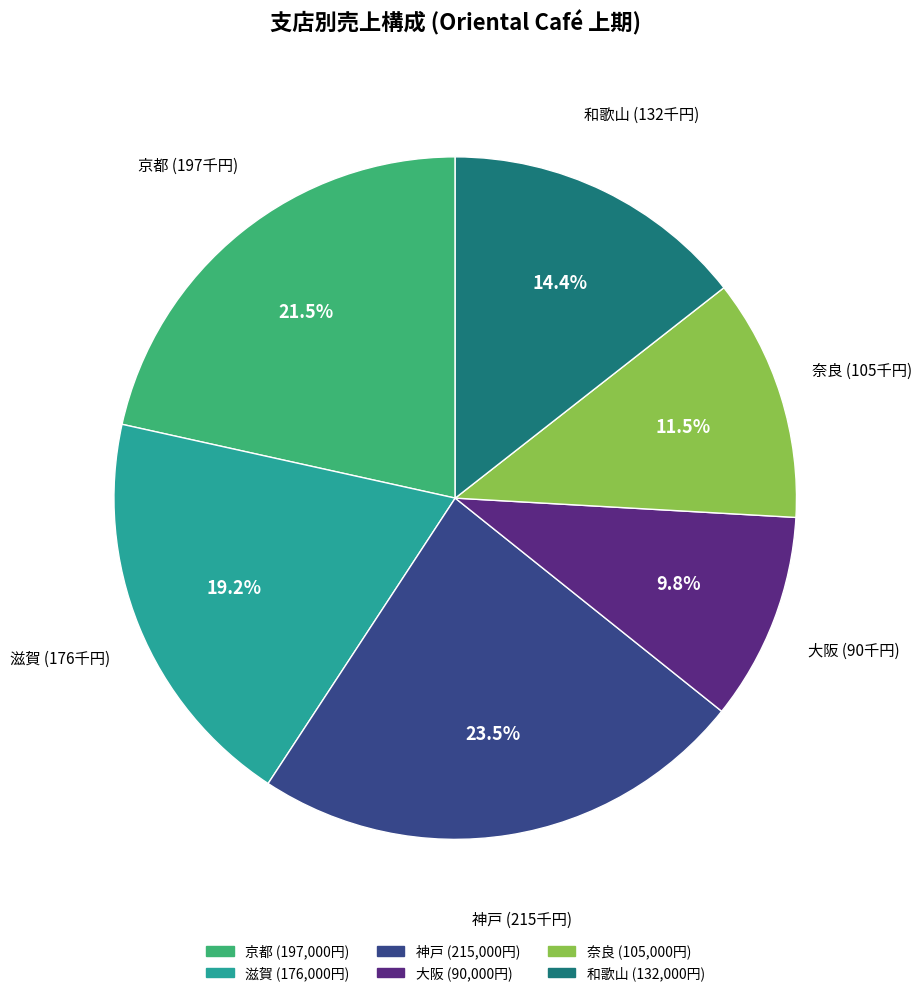

Which has a higher value, 神戸 or 奈良?

神戸